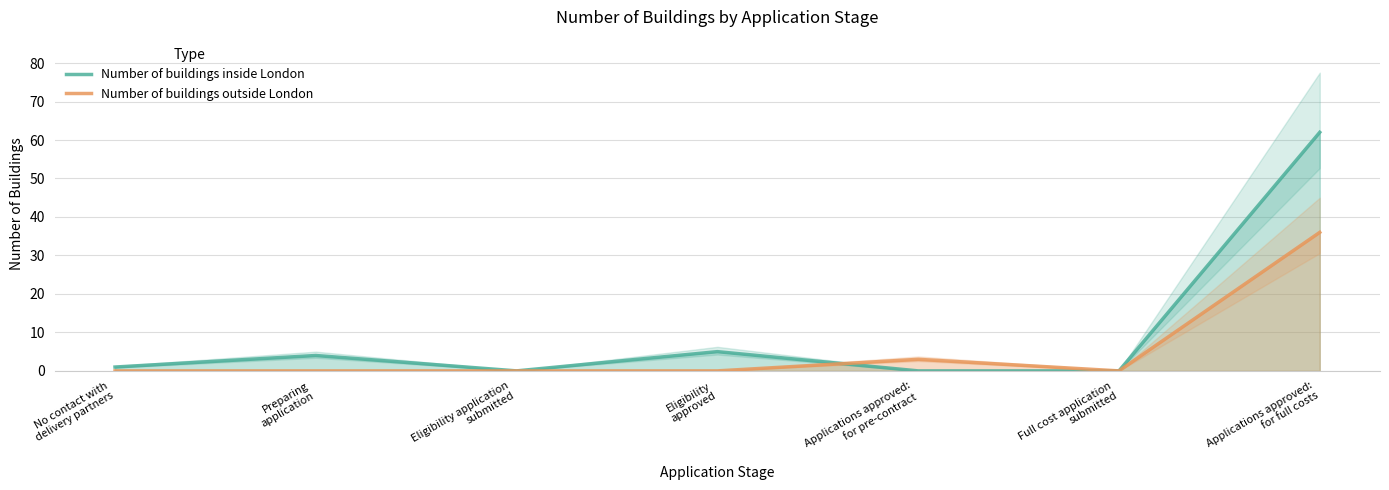

How many interior local valleys does the Number of buildings inside London series have?

1